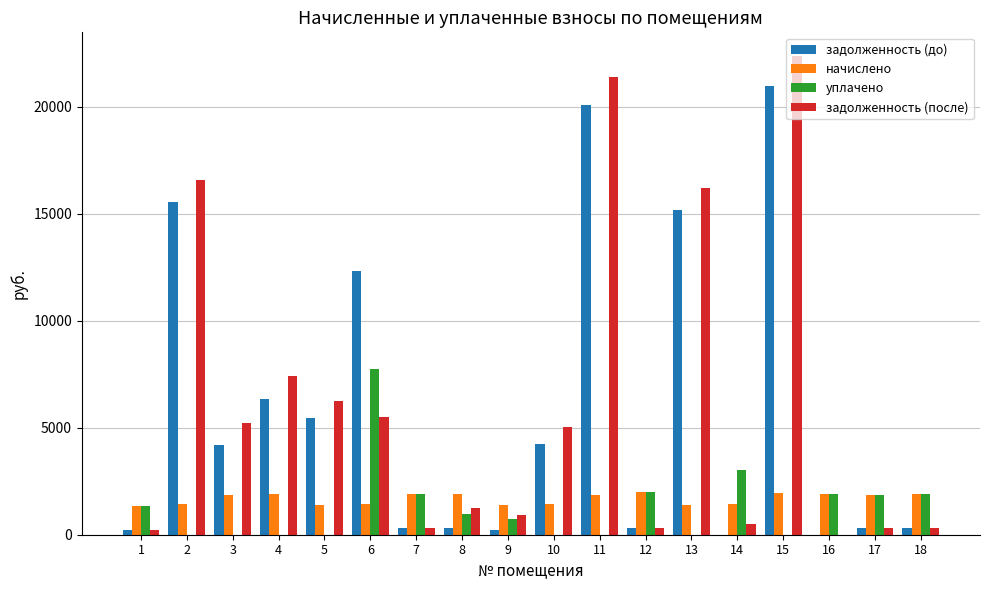

Is the value of задолженность (после) at 9 greater than the value of уплачено at 16?

No